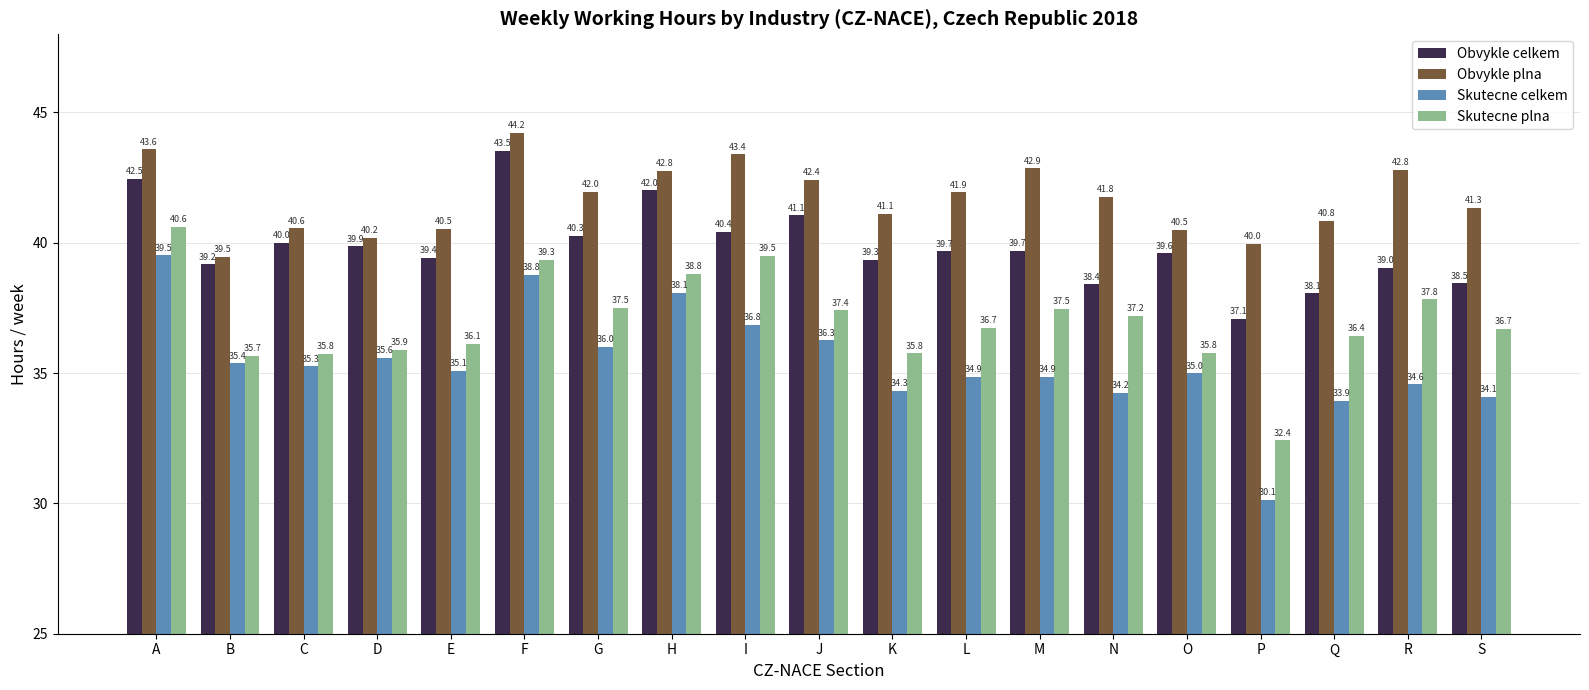

What is the difference between the Obvykle celkem values at K and C?

0.6